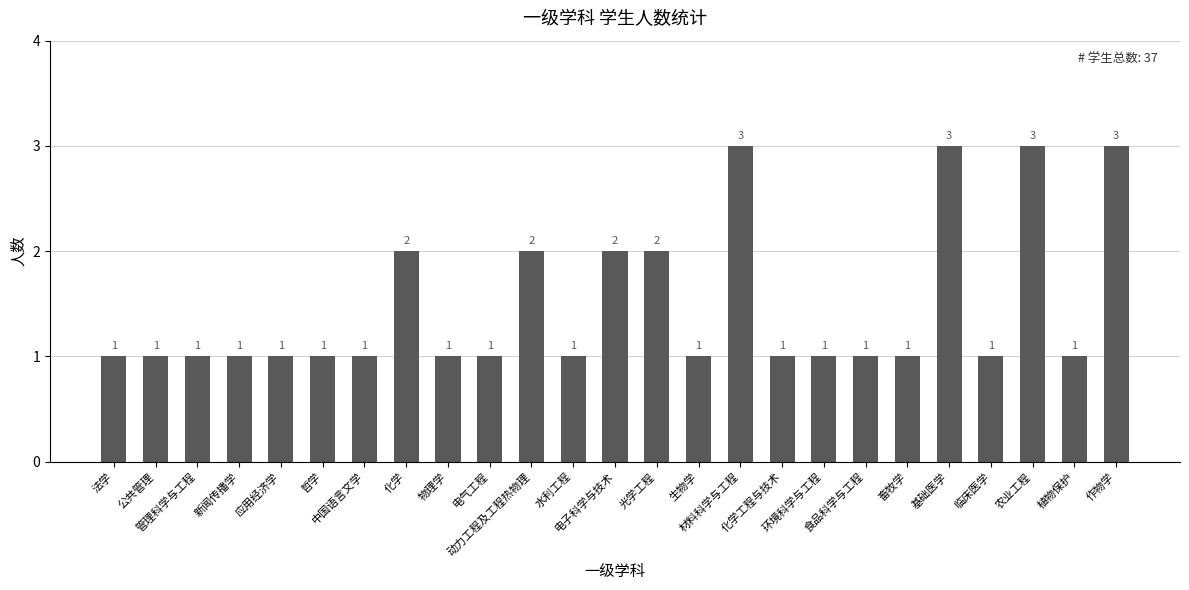

What is the label of the 7th bar from the left?

中国语言文学